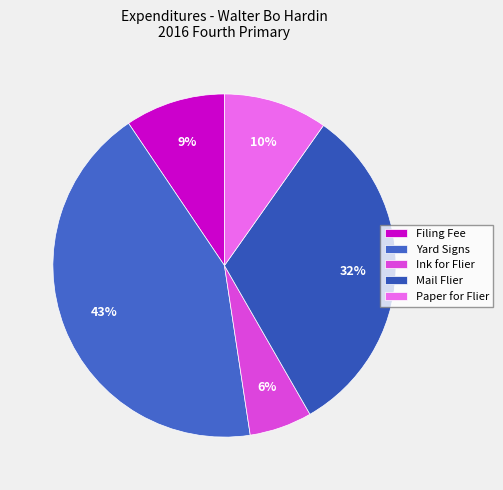

Is there any slice that represents more than half of the pie?

No